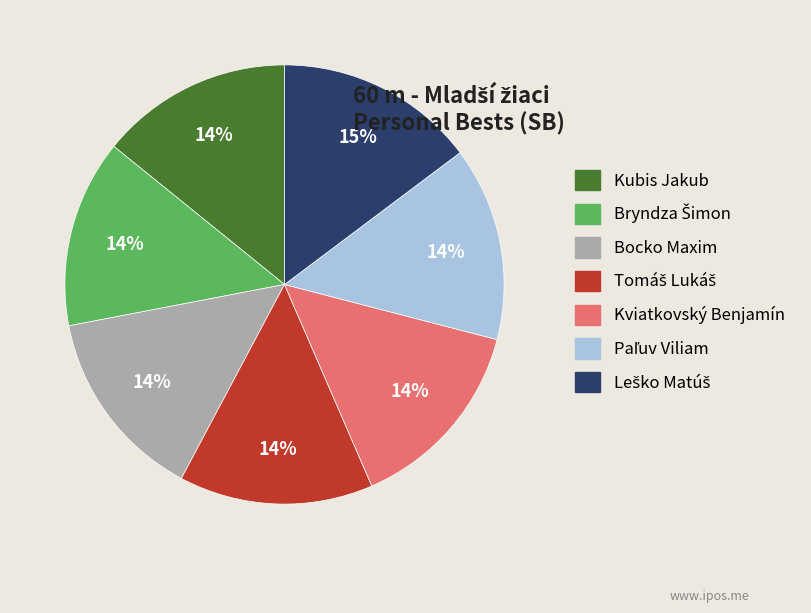

Is there any slice that represents more than half of the pie?

No